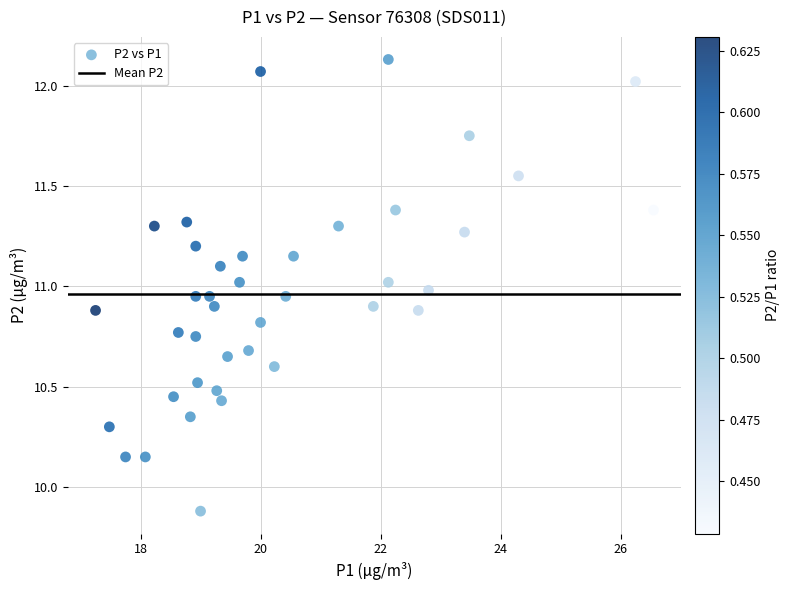

What is the range of X values (max minus min)?

9.3